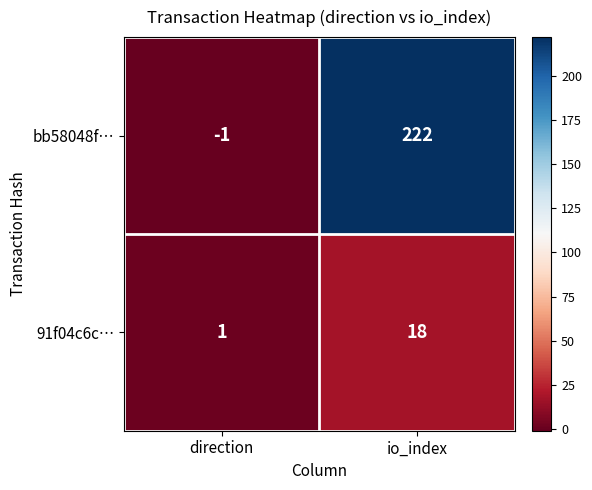

List the series in order of their peak value, highest first.

bb58048f…, 91f04c6c…